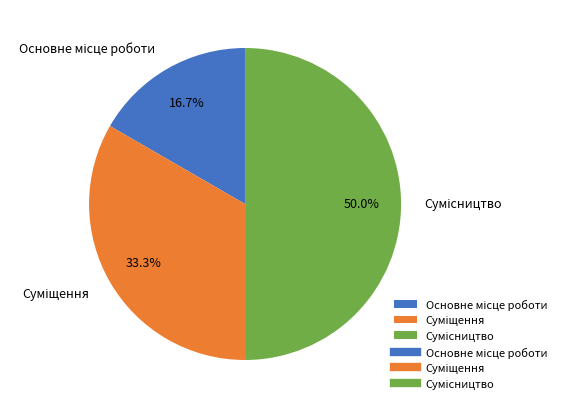

Rank the categories by value from lowest to highest.

Основне місце роботи, Суміщення, Сумісництво